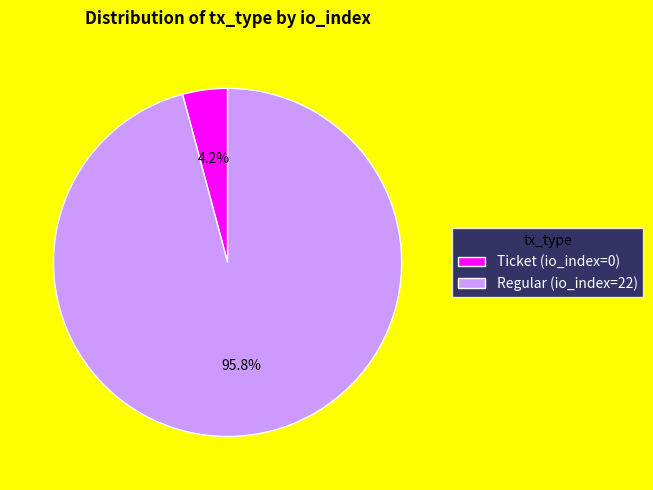

Which has a higher value, Regular (io_index=22) or Ticket (io_index=0)?

Regular (io_index=22)